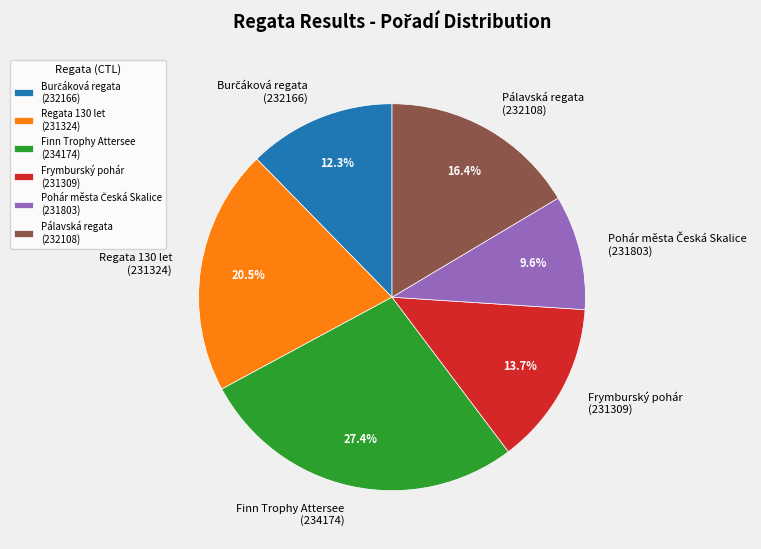

Approximately how many times larger is the value at Frymburský pohár (231309) compared to Regata 130 let (231324)?

0.7